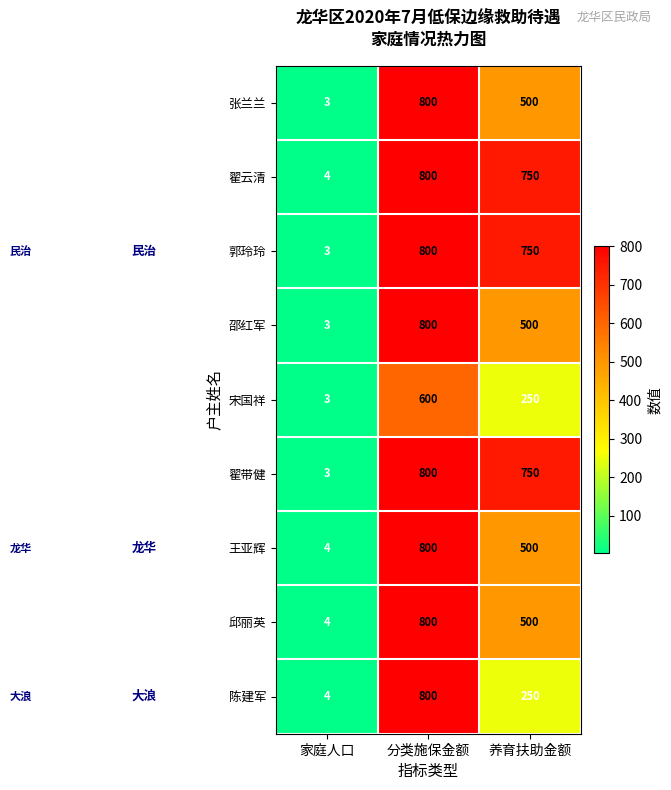

True or false: 张兰兰 has a value of 3 at 家庭人口.

True